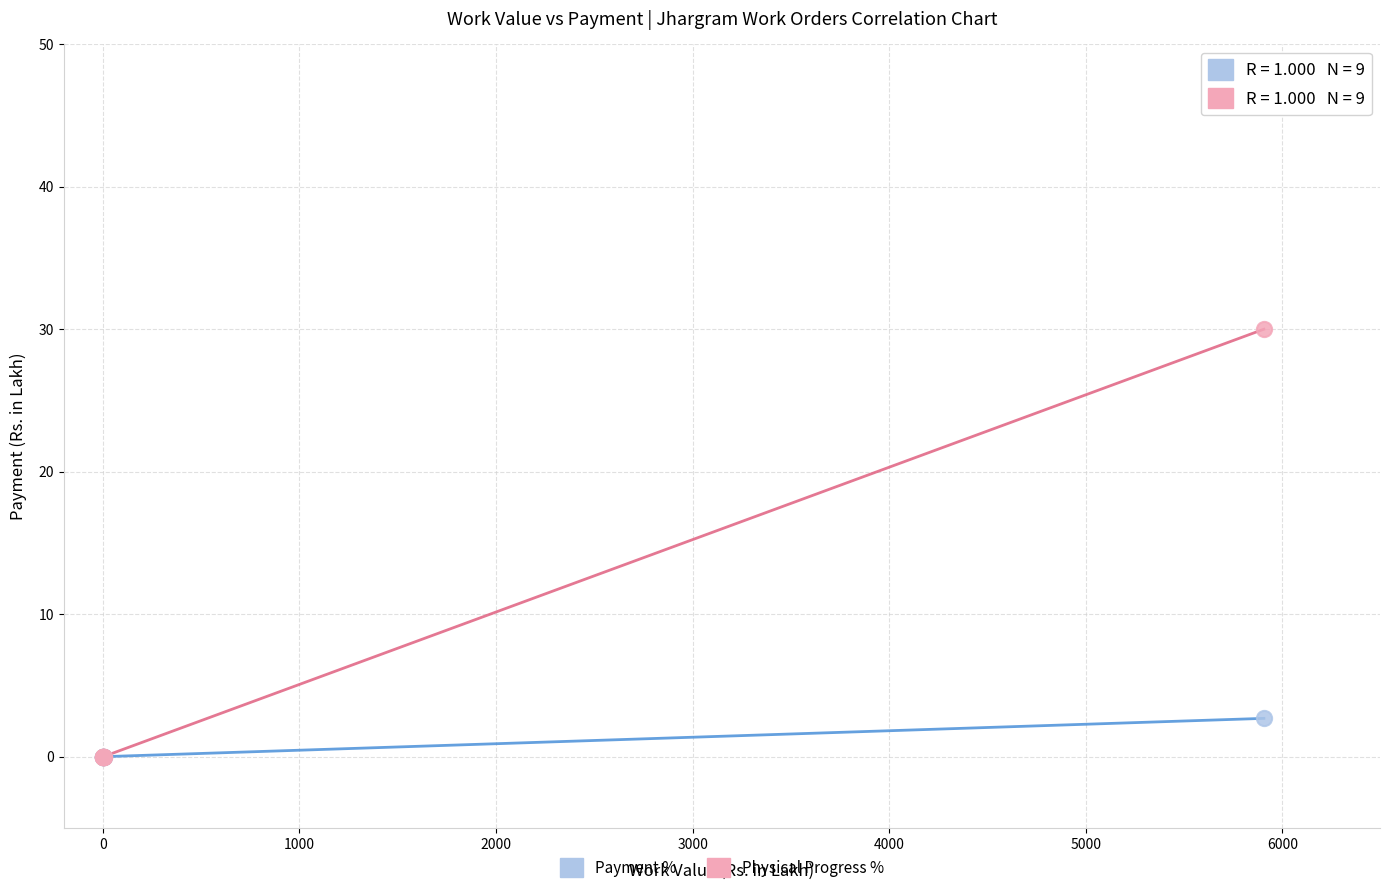

Across all series, what Y value is closest to 15?

2.7